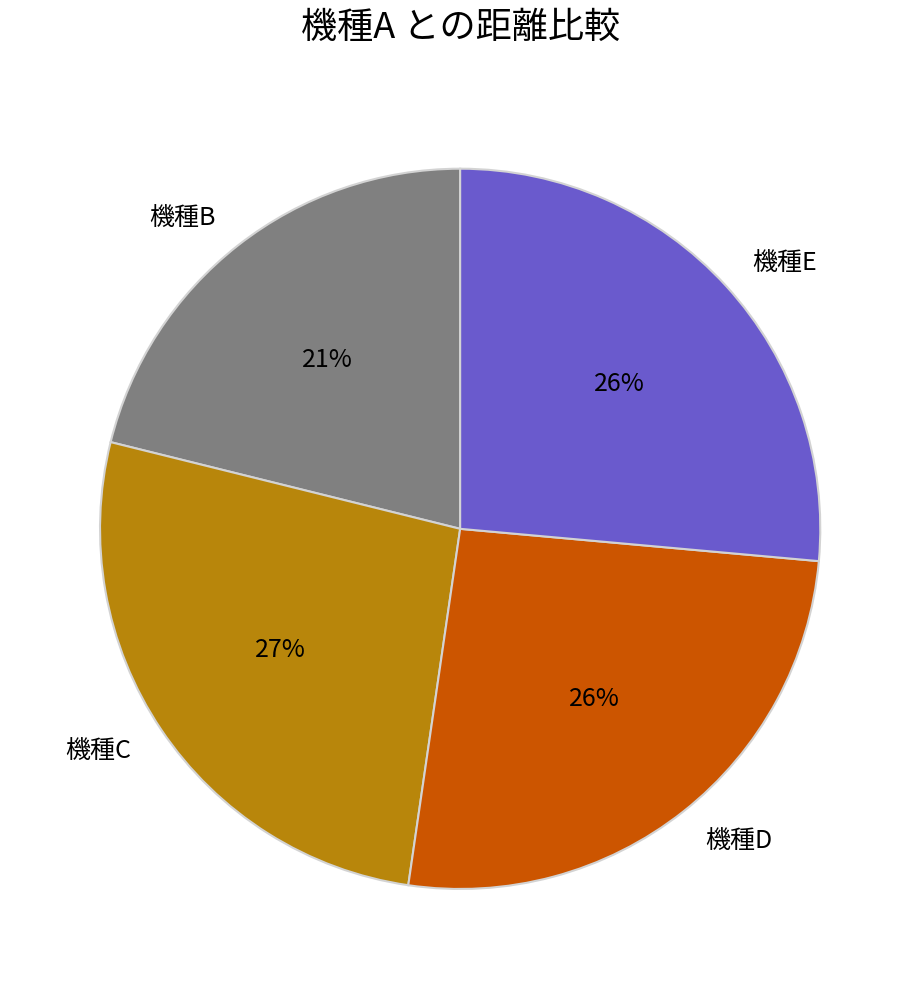

Combined, do 機種C and 機種B account for over 50%?

No